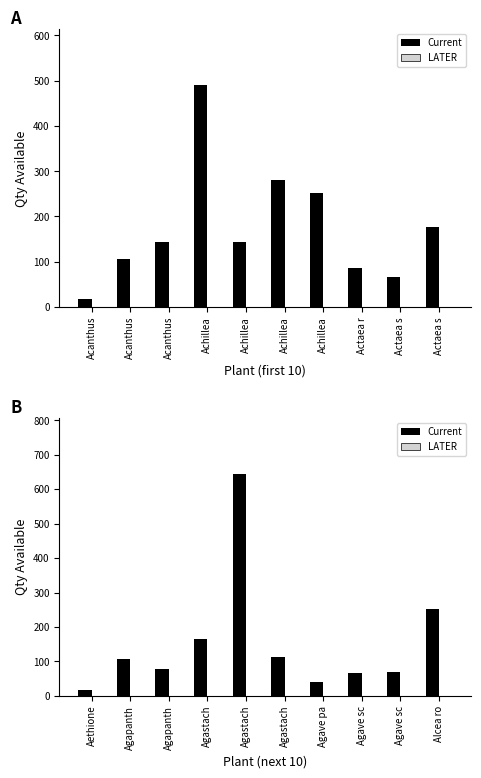

Rank the series by their maximum value, from highest to lowest.

Current, LATER